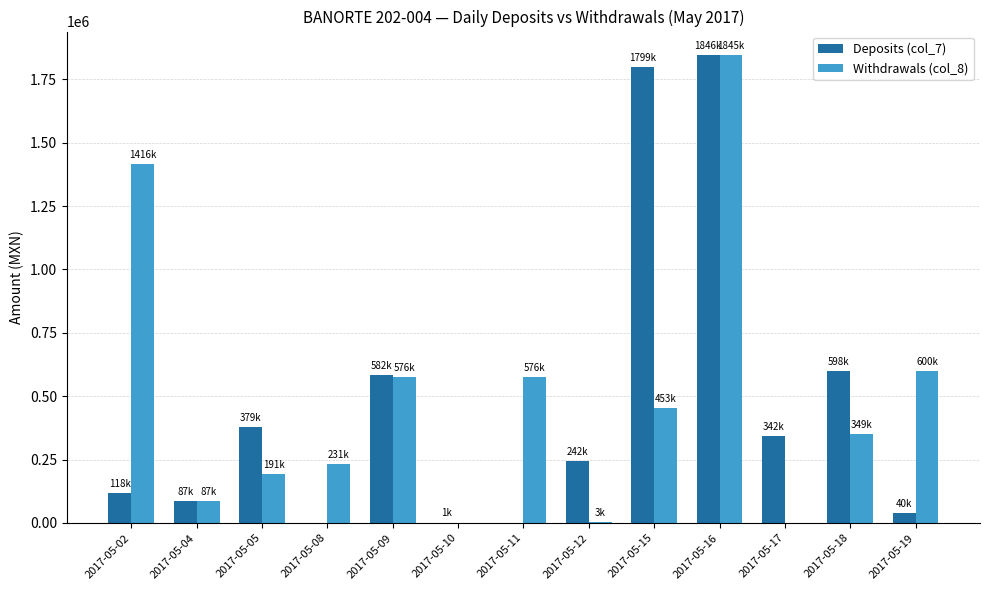

Which series changed the most between 2017-05-05 and 2017-05-18?

Deposits (col_7)